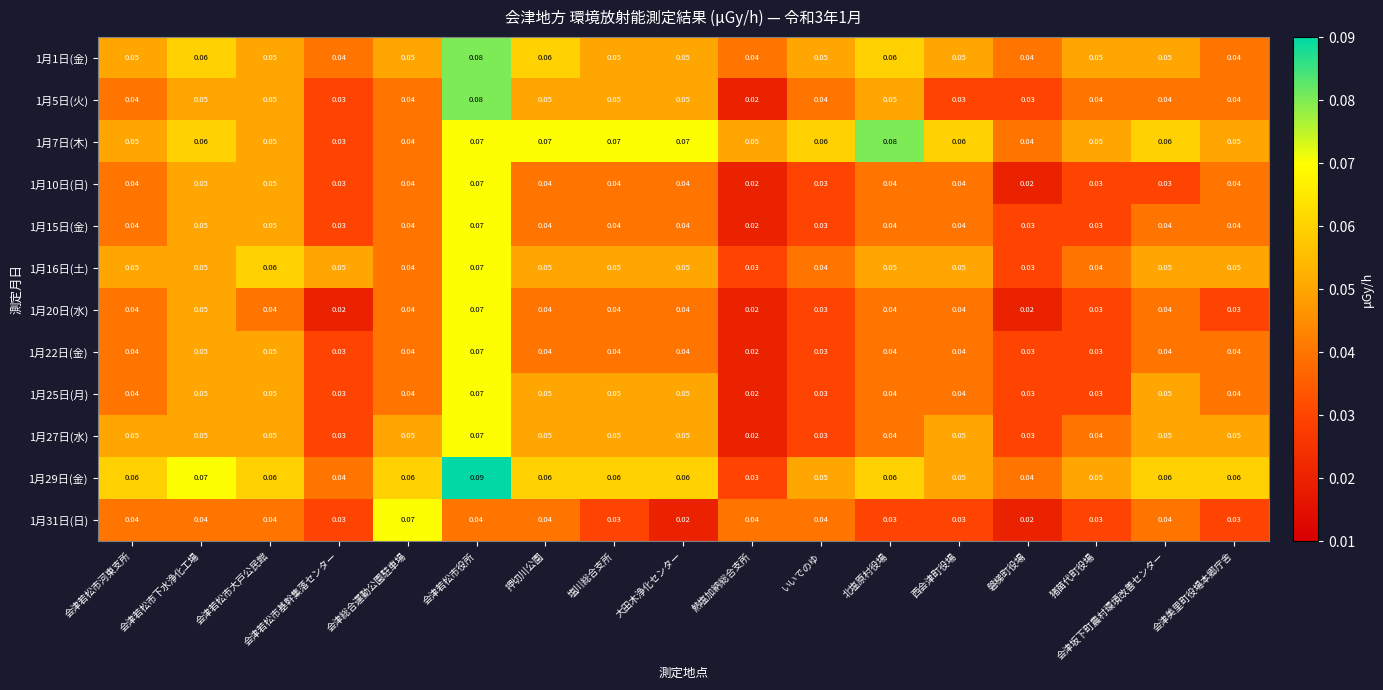

Which category has the highest value in the 1月25日(月) series?

会津若松市役所